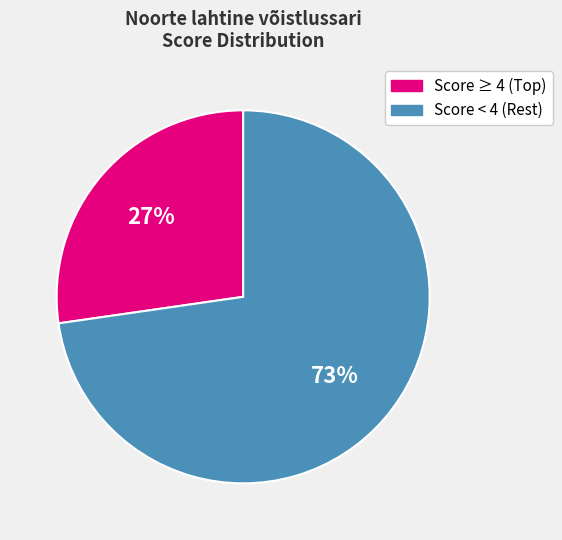

Does any single category account for the majority?

Yes